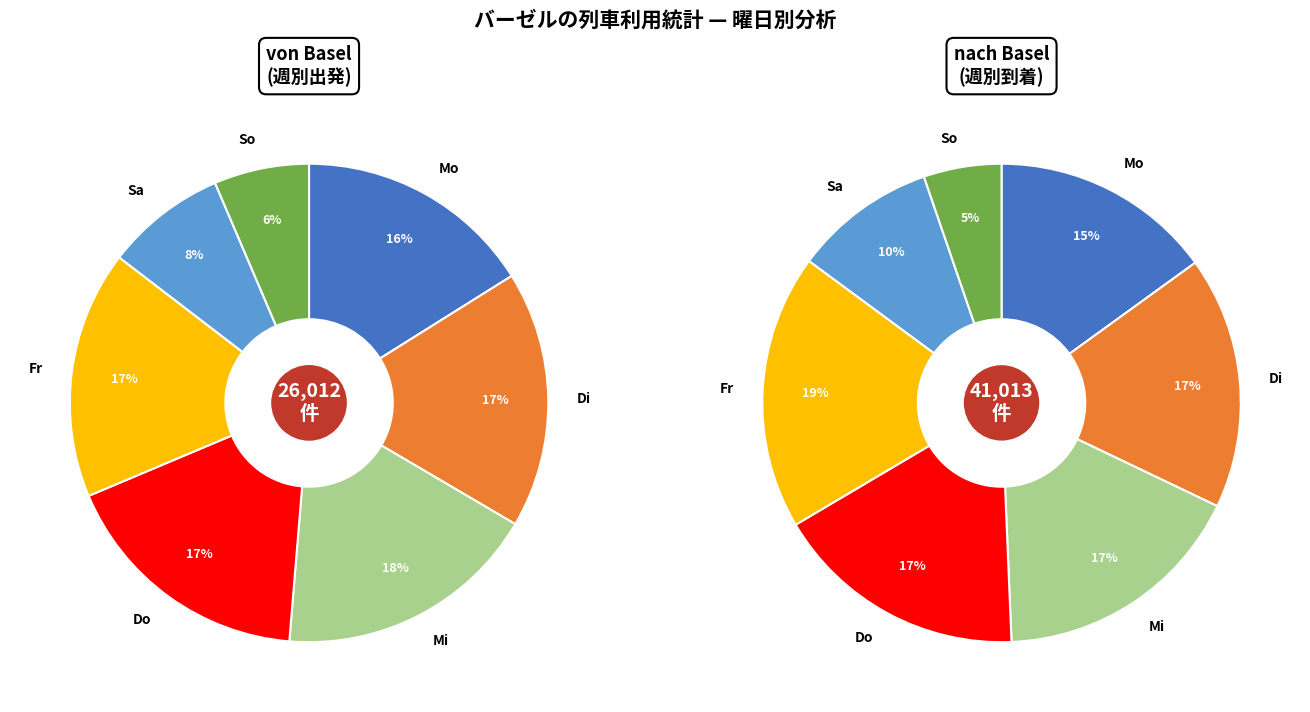

Which series changed the most between Fr and So?

nach Basel